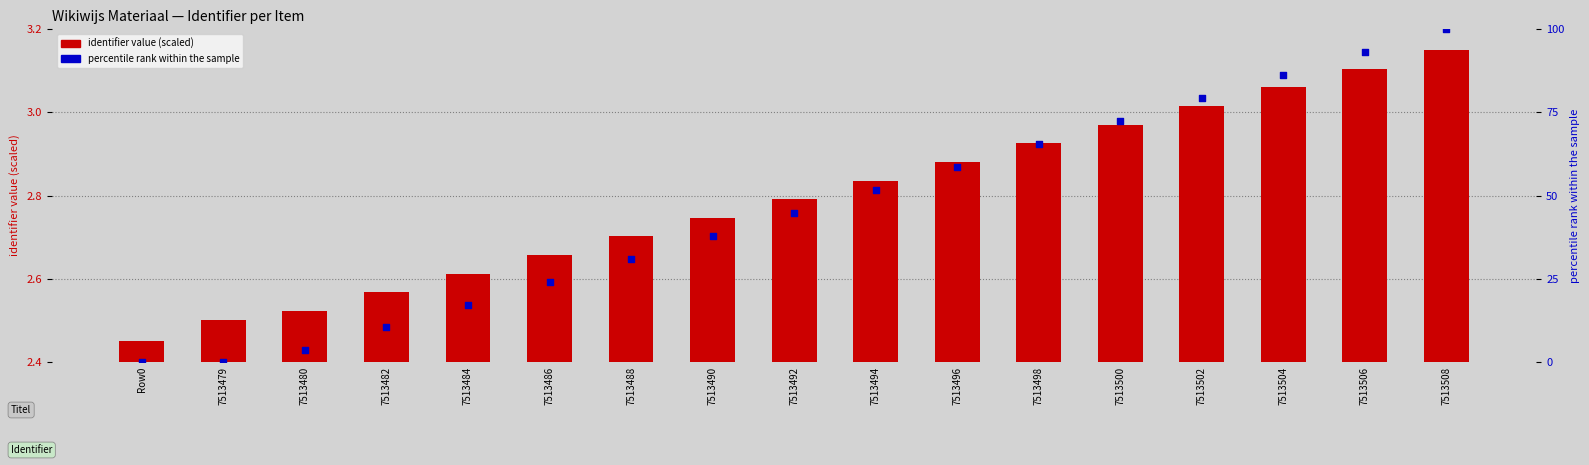

What is the total value across all series at Row0?

2.5